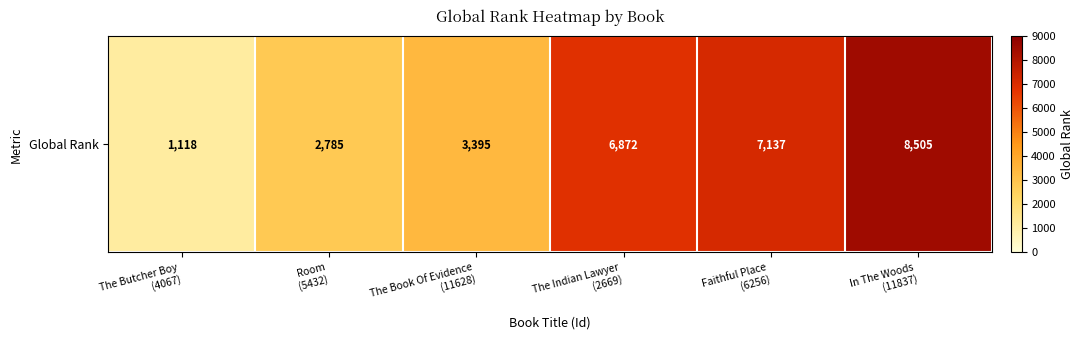

Between The Butcher Boy
(4067) and The Book Of Evidence
(11628), which is larger?

The Book Of Evidence
(11628)